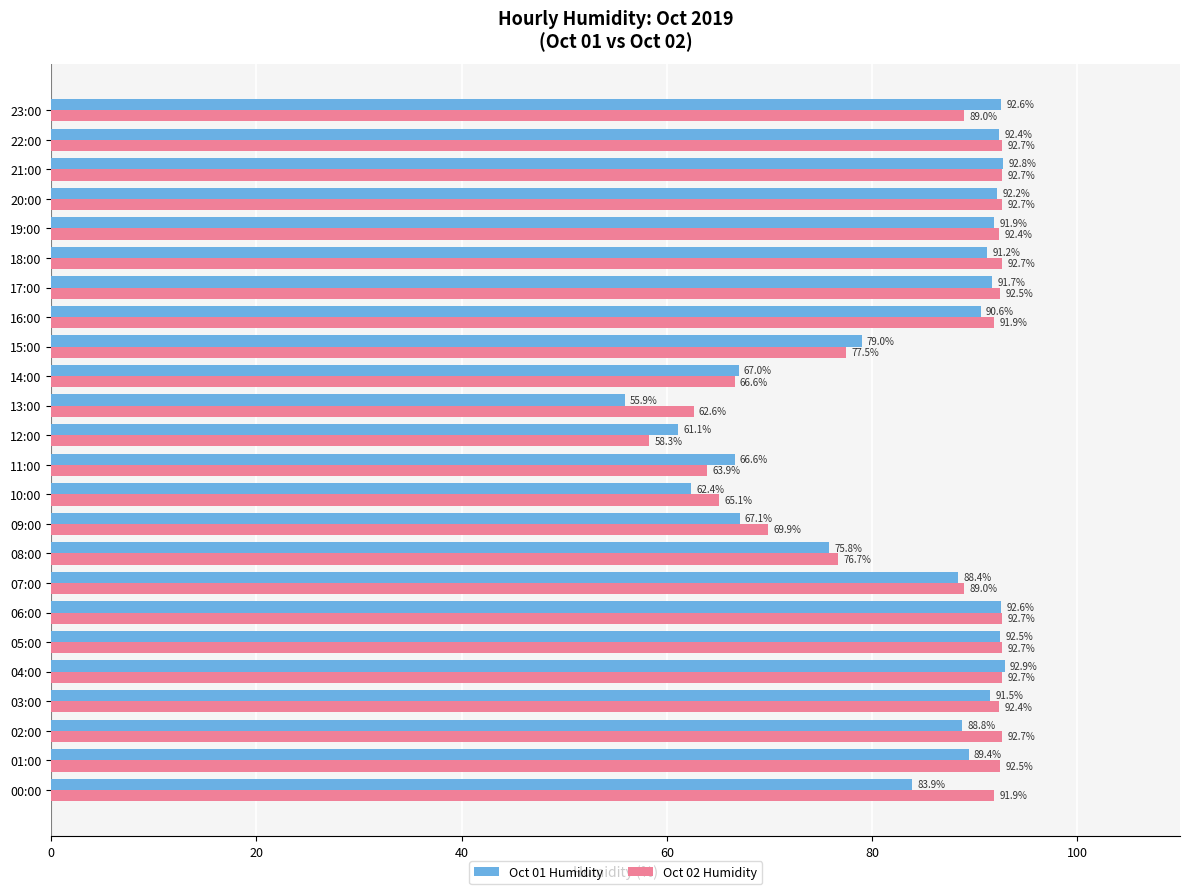

Which label corresponds to the largest value in the chart?

04:00